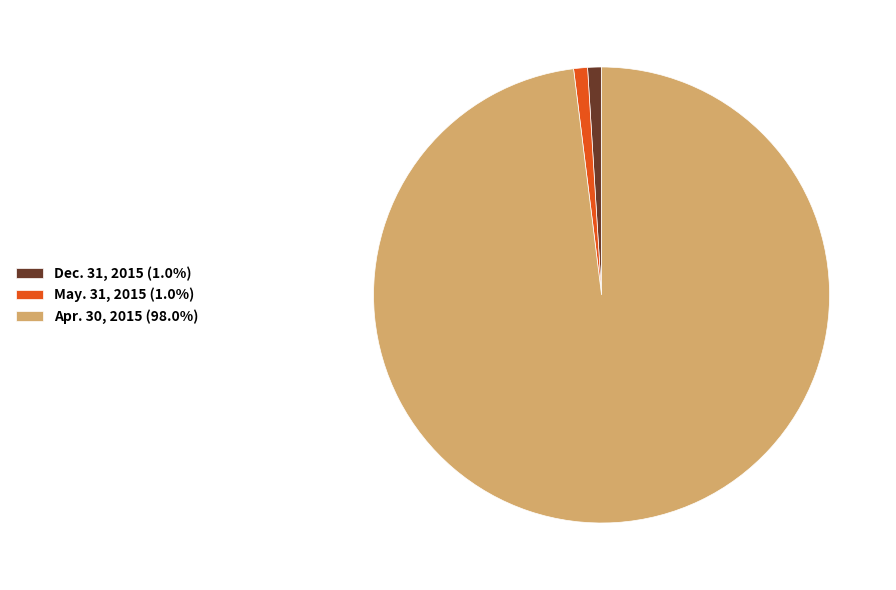

True or false: Dec. 31, 2015 accounts for 1% of the total.

True